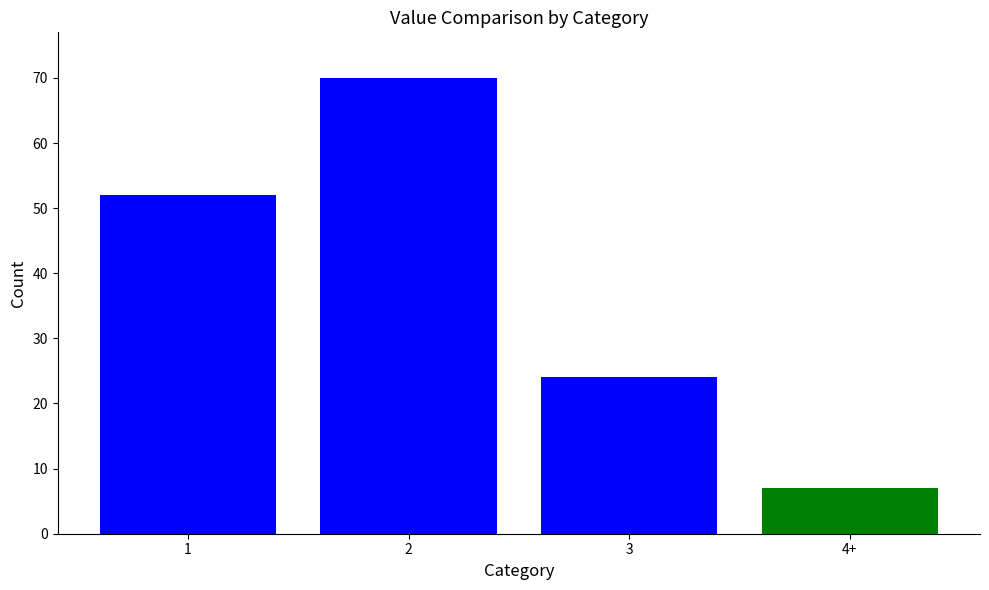

Does the chart contain stacked bars?

No